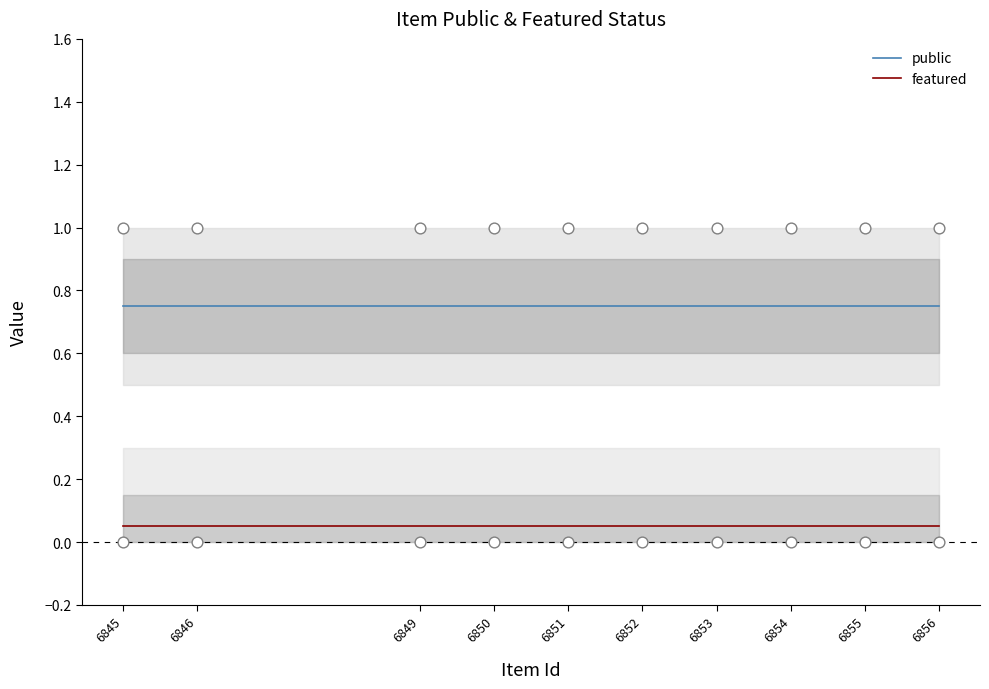

Which series contains the highest Y value?

public